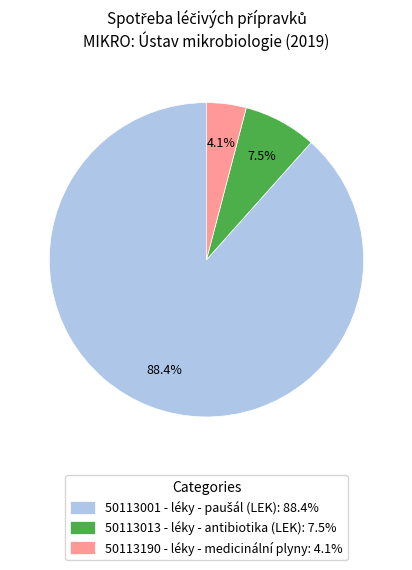

Is the sum of 50113190 - léky - medicinální plyny and 50113013 - léky - antibiotika (LEK) greater than half?

No